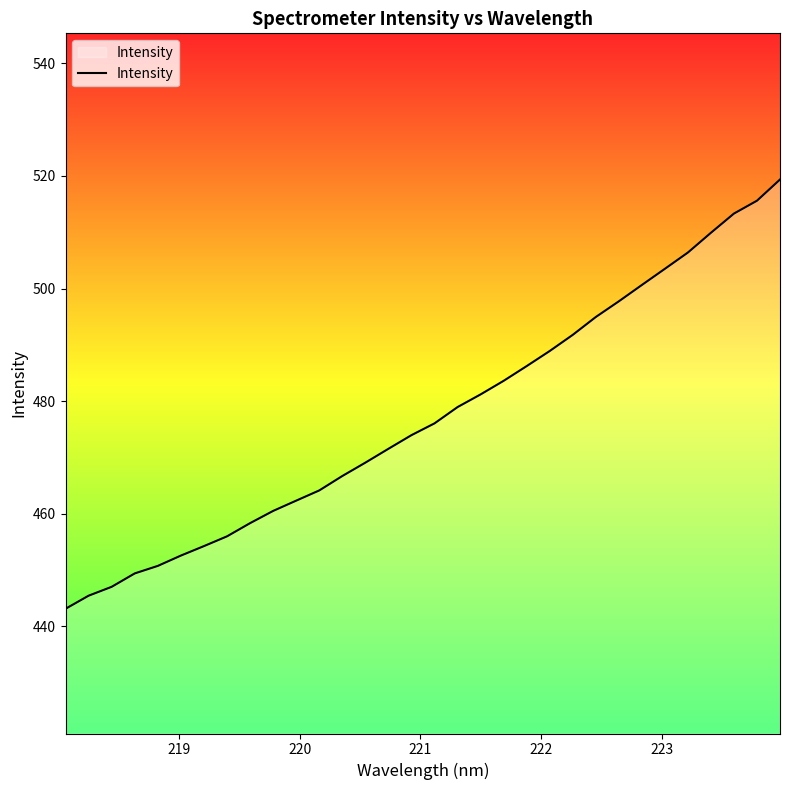

What is the greatest value displayed?

519.4